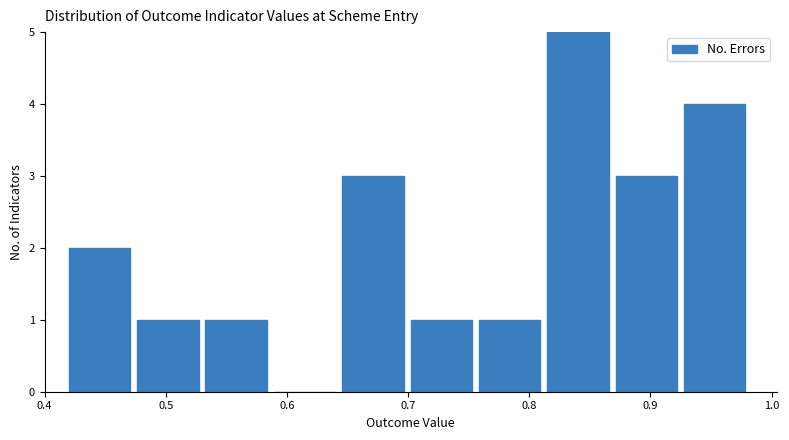

Reading left to right, list every bar in this chart as the range it spans on the x-axis followed by its height. Neither the bar edges nor the heights are printed on the chart, so give them approximately, as read against the axes.

0.42 to 0.48: 2
0.48 to 0.53: 1
0.53 to 0.59: 1
0.59 to 0.65: 0
0.65 to 0.70: 3
0.70 to 0.76: 1
0.76 to 0.81: 1
0.81 to 0.87: 5
0.87 to 0.93: 3
0.93 to 0.98: 4